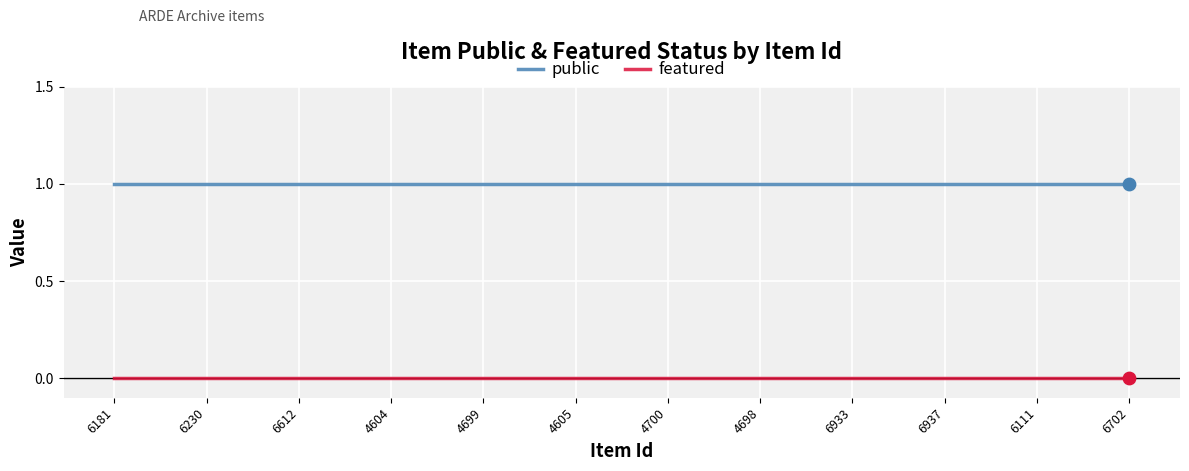

True or false: public and featured intersect in this chart.

False